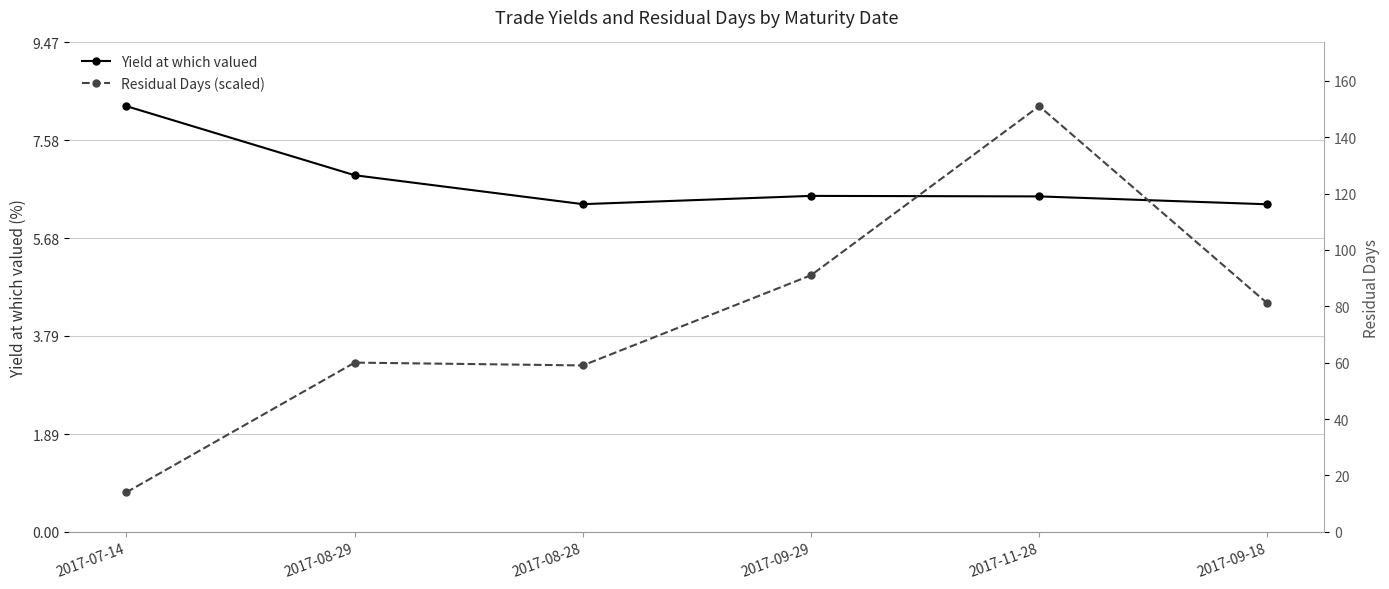

What is the maximum value shown in the chart?

8.2